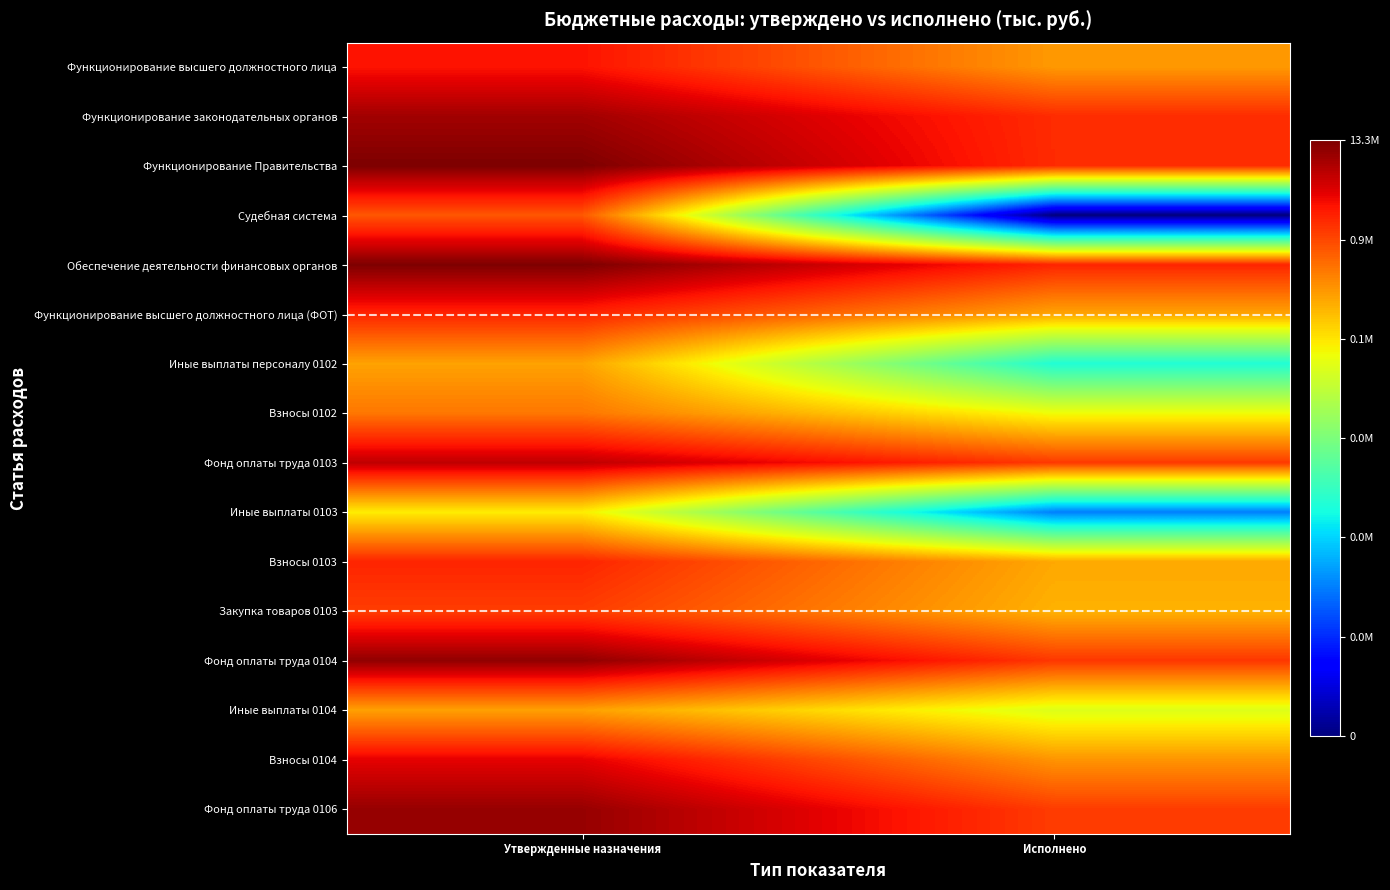

Reading left to right, extract all data points from this chart.

Функционирование высшего должностного лица: Утвержденные назначения=6.3	Исполнено=5.3
Функционирование законодательных органов: Утвержденные назначения=6.9	Исполнено=6.1
Функционирование Правительства: Утвержденные назначения=7.1	Исполнено=6.1
Судебная система: Утвержденные назначения=5.8	Исполнено=0.0
Обеспечение деятельности финансовых органов: Утвержденные назначения=7.1	Исполнено=6.2
Функционирование высшего должностного лица (ФОТ): Утвержденные назначения=6.2	Исполнено=5.2
Иные выплаты персоналу 0102: Утвержденные назначения=5.3	Исполнено=2.8
Взносы 0102: Утвержденные назначения=5.6	Исполнено=4.6
Фонд оплаты труда 0103: Утвержденные назначения=6.7	Исполнено=6.0
Иные выплаты 0103: Утвержденные назначения=4.7	Исполнено=1.8
Взносы 0103: Утвержденные назначения=6.2	Исполнено=5.2
Закупка товаров 0103: Утвержденные назначения=6.0	Исполнено=5.1
Фонд оплаты труда 0104: Утвержденные назначения=7.0	Исполнено=6.1
Иные выплаты 0104: Утвержденные назначения=5.3	Исполнено=4.4
Взносы 0104: Утвержденные назначения=6.5	Исполнено=5.4
Фонд оплаты труда 0106: Утвержденные назначения=7.0	Исполнено=6.0